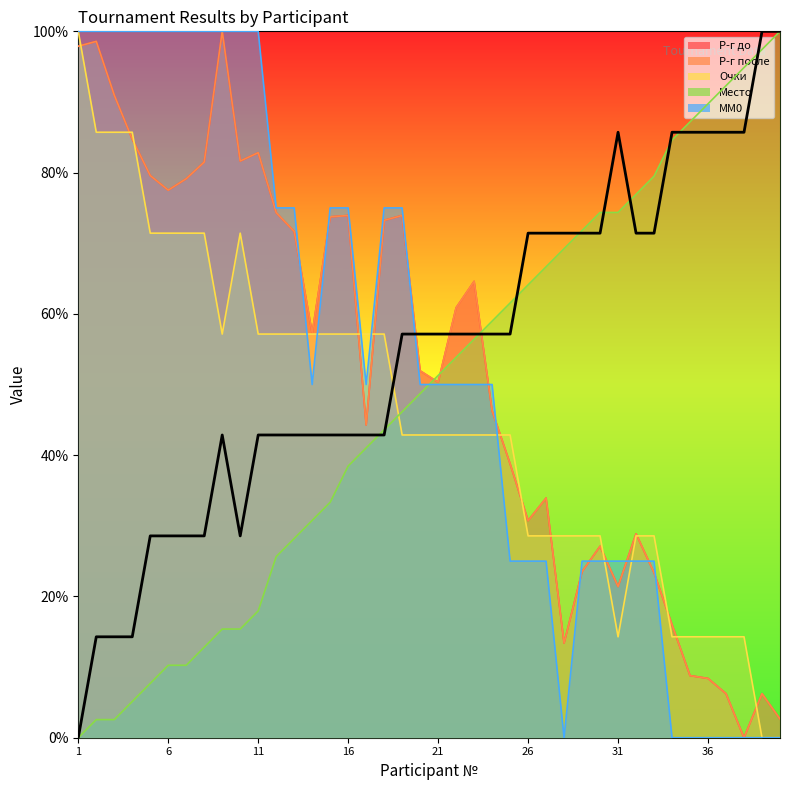

True or false: Место has a value of 2.6 at 2.

True